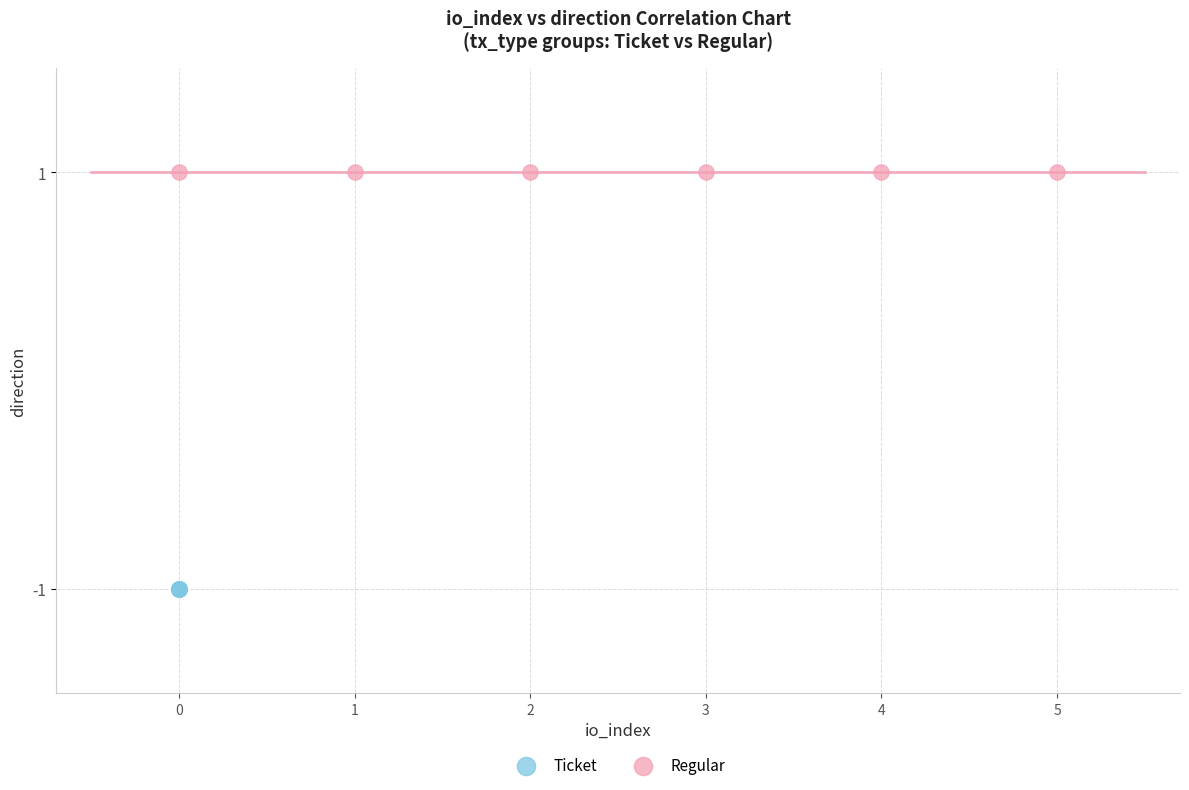

Which series reaches the maximum Y coordinate?

Regular